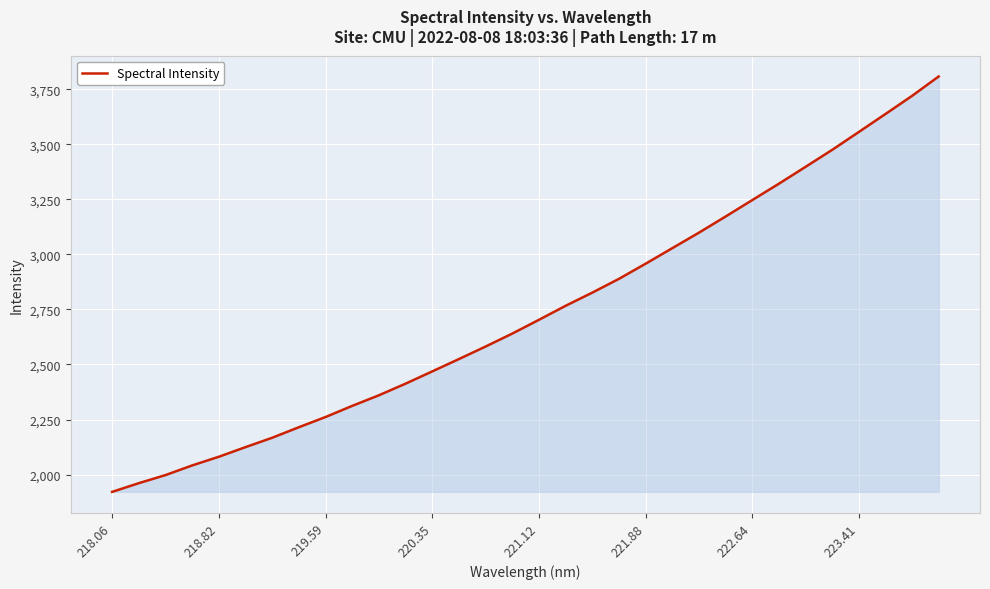

What is the difference between the maximum and minimum values?

1886.3